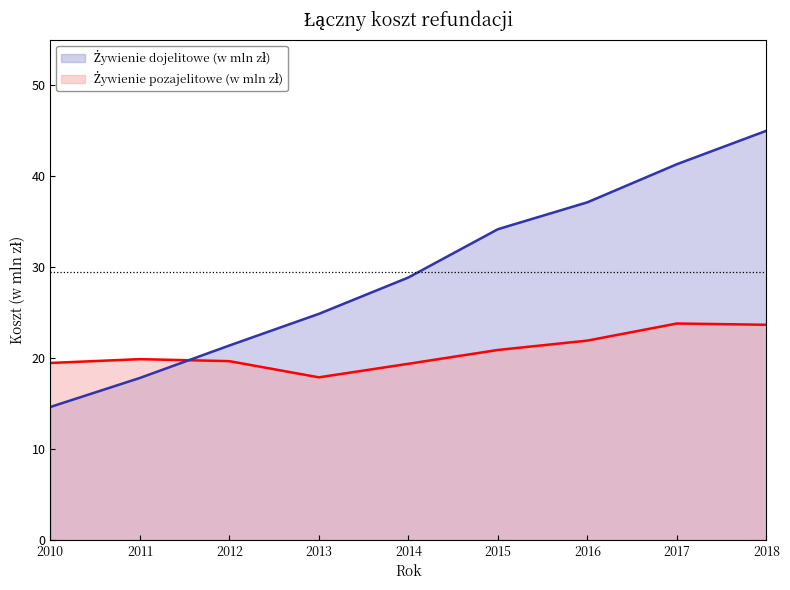

In Żywienie pozajelitowe (w mln zł), how many points are lower than both neighbors (excluding endpoints)?

1